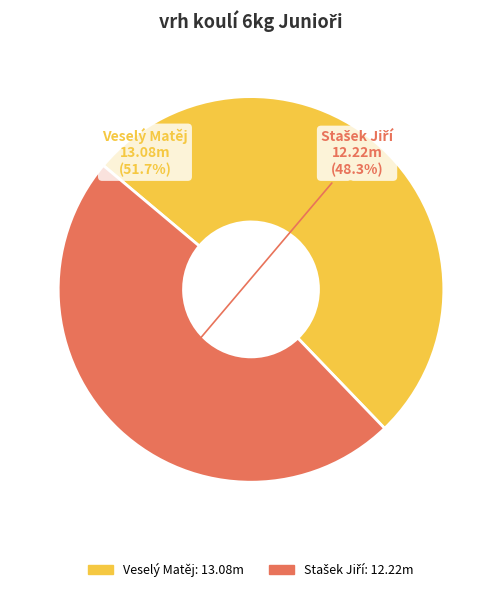

To the nearest percent, what is the average slice percentage?

50%